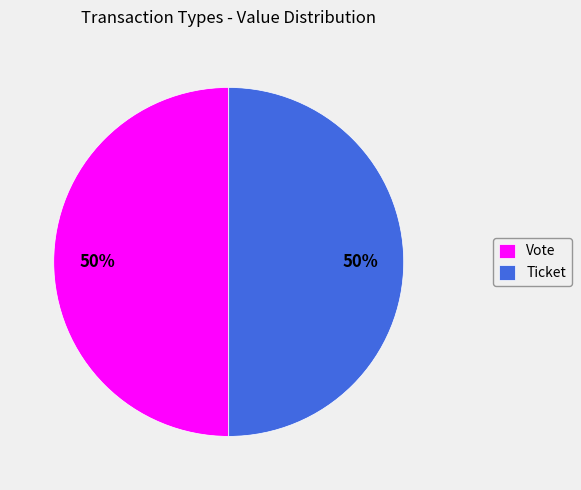

What percentage is the Vote slice, to the nearest percent?

50%